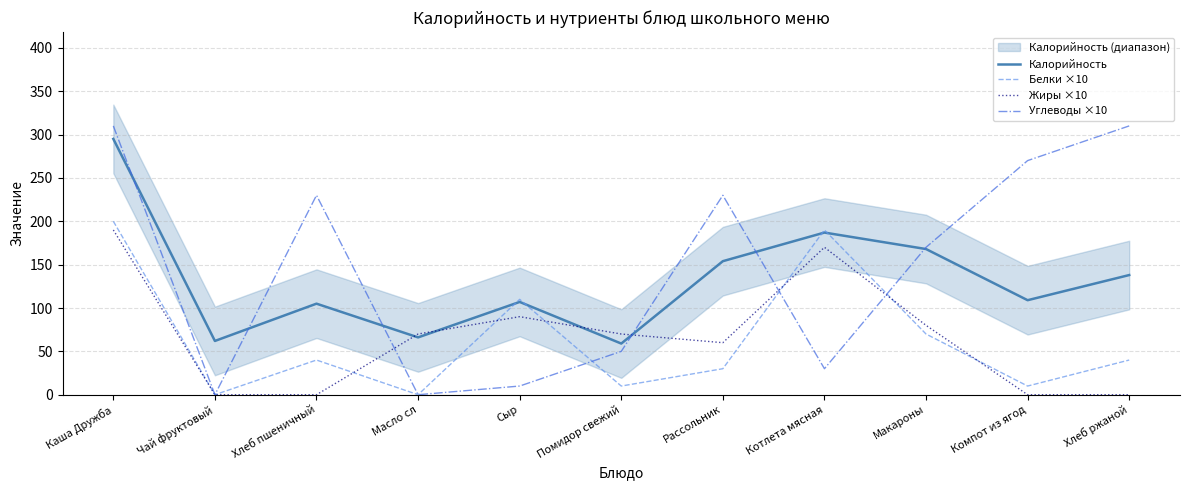

Which has a higher value, Компот из ягод or Хлеб пшеничный?

Компот из ягод